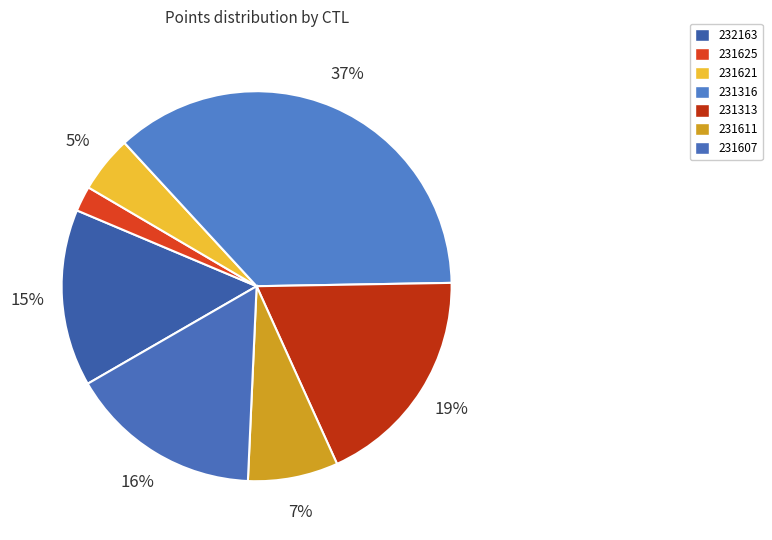

Is there any slice that represents more than half of the pie?

No